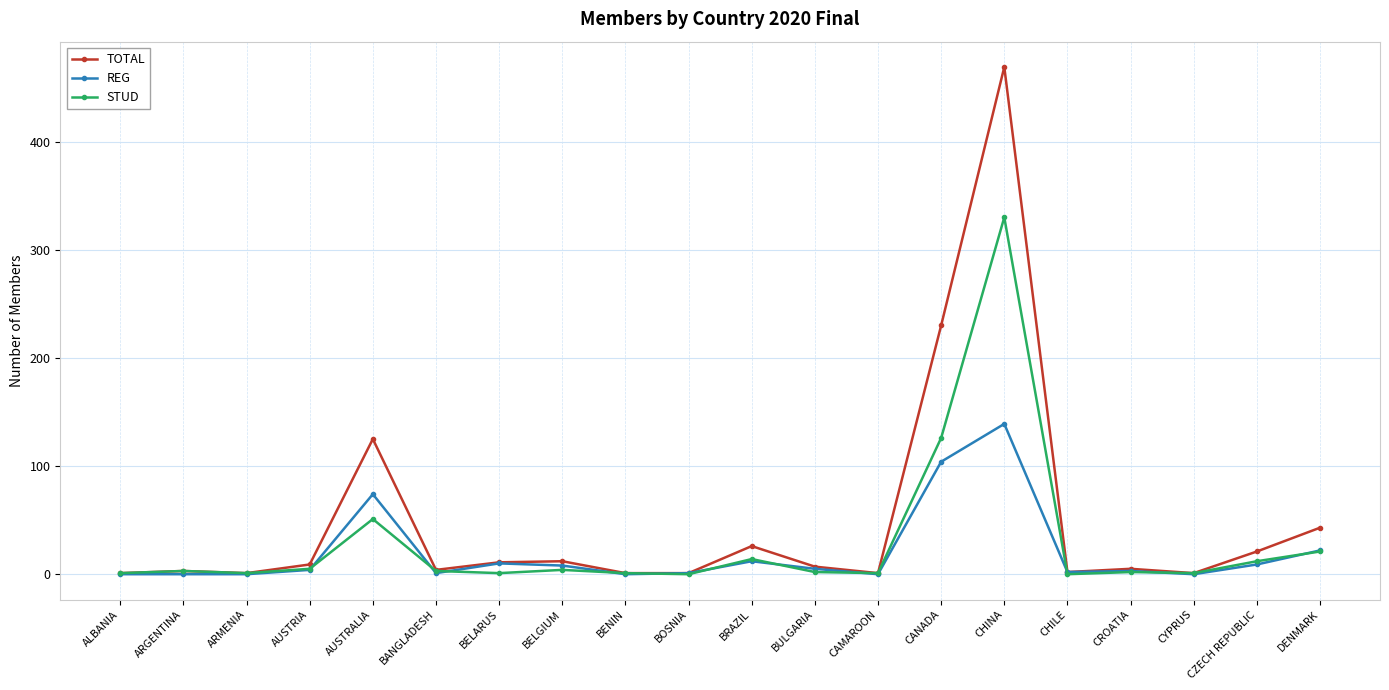

What is the total value across all series at CANADA?

460